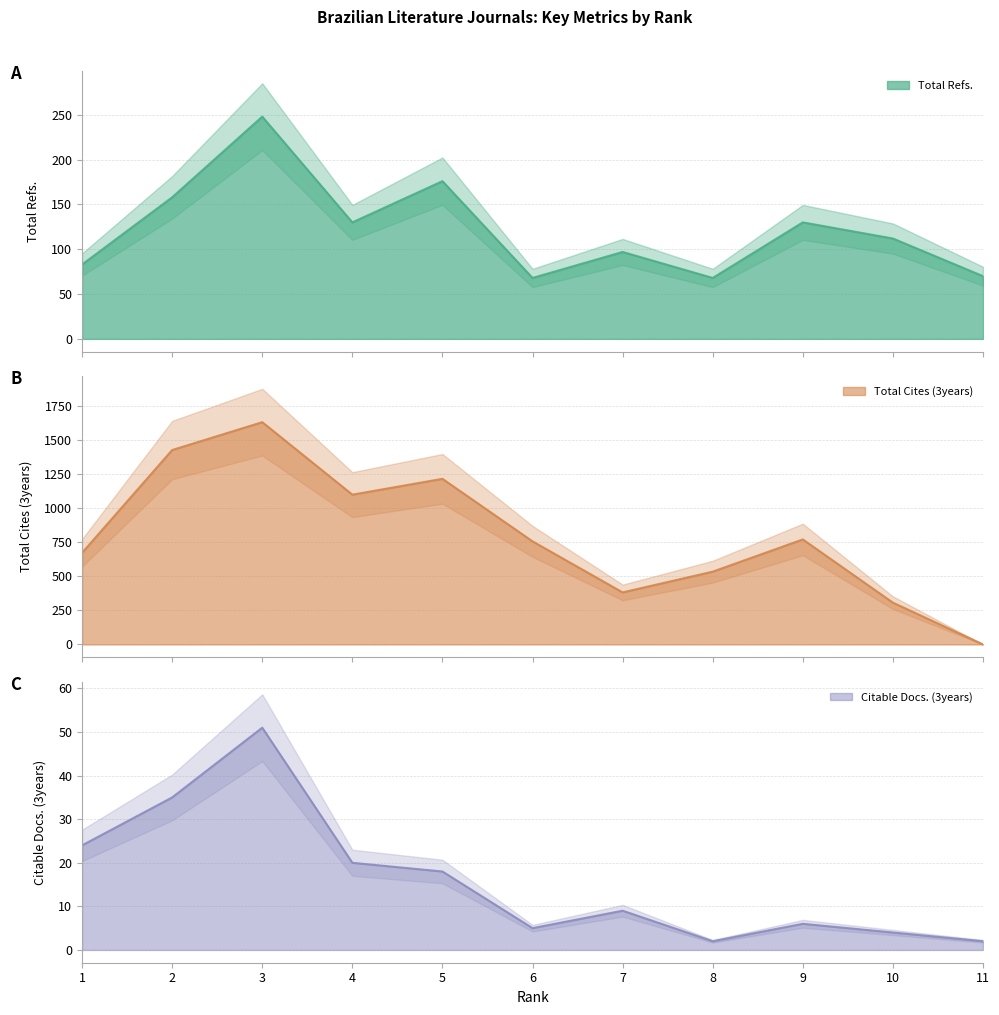

Which series has the largest total across all categories?

Total Cites (3years)